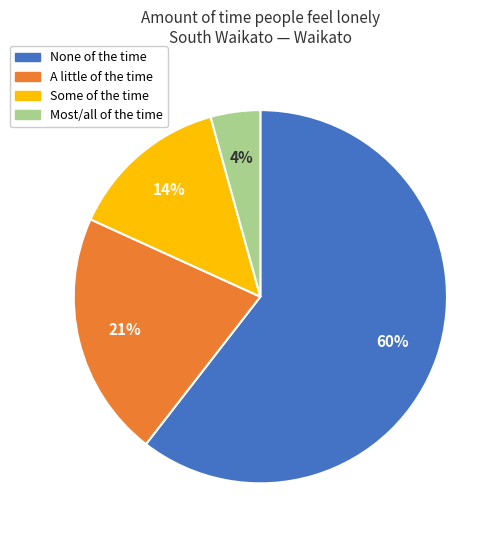

Count the number of slices in the pie.

4